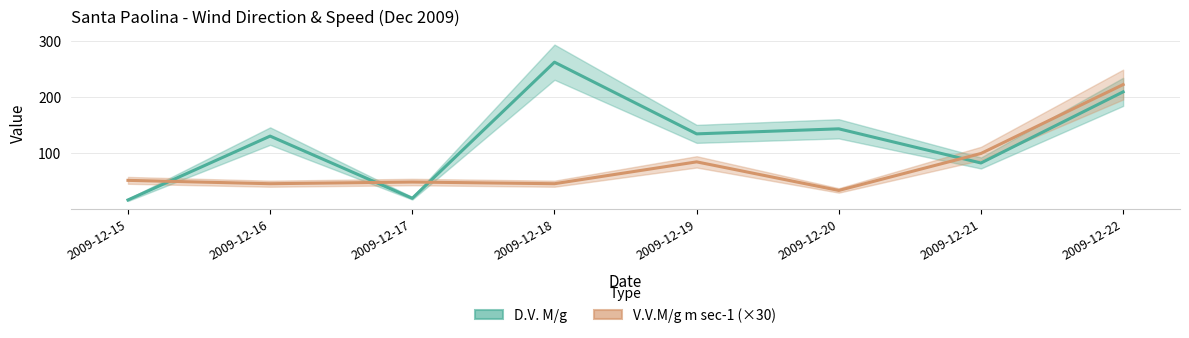

Reading left to right, extract all data points from this chart.

D.V. M/g: 16	130	19	262	134	143	82	209
V.V.M/g m sec-1: 51	45	48	45	84	33	99	222